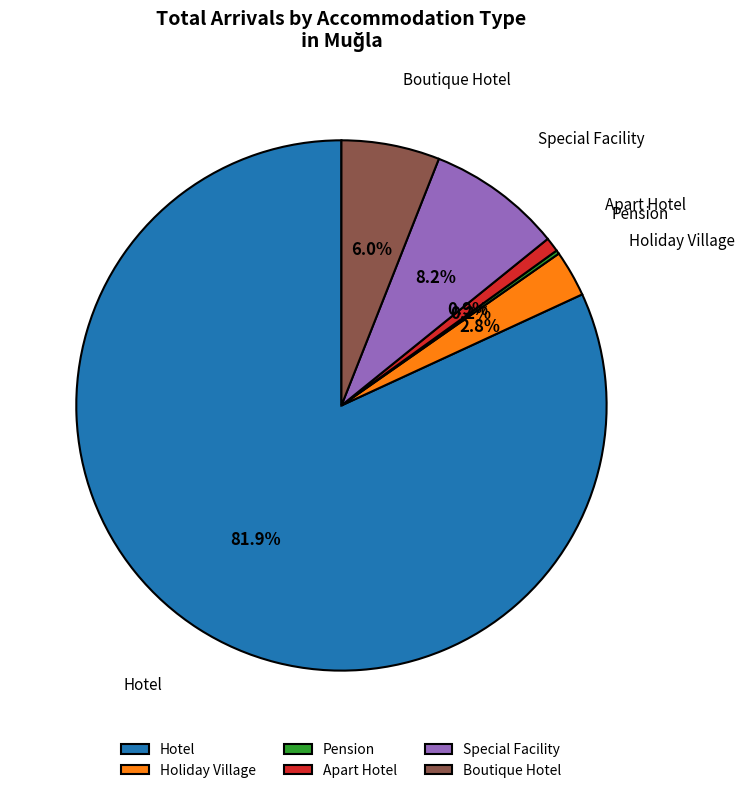

Which category has the biggest portion of the pie?

Hotel